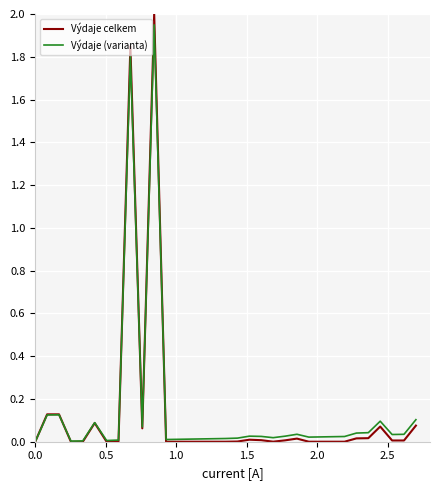

Which series has the largest range (max minus min)?

Výdaje celkem